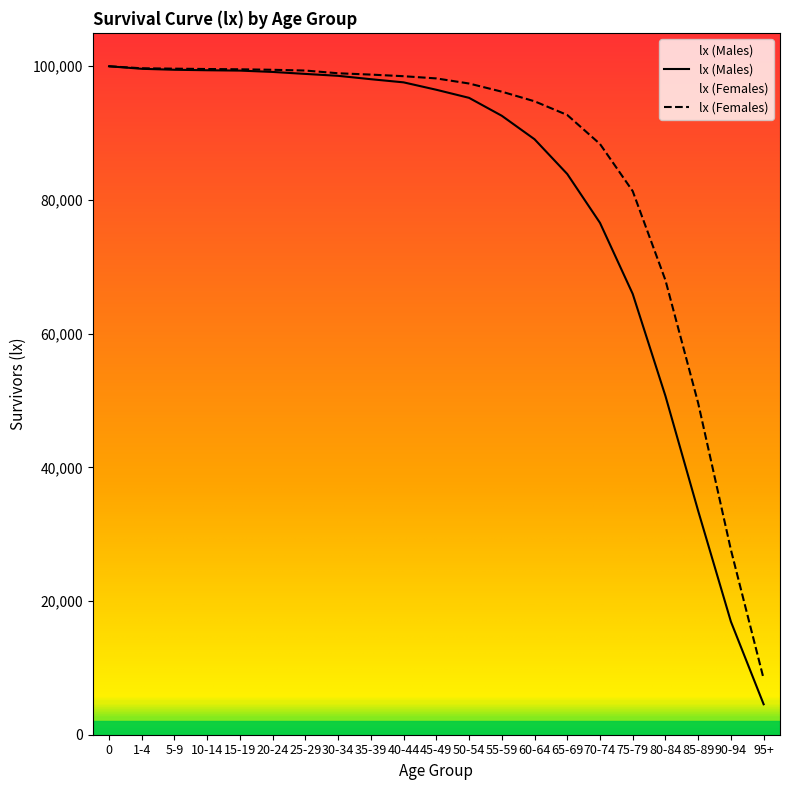

List the labels in order of value, largest first.

0, 1-4, 5-9, 10-14, 15-19, 20-24, 25-29, 30-34, 35-39, 40-44, 45-49, 50-54, 55-59, 60-64, 65-69, 70-74, 75-79, 80-84, 85-89, 90-94, 95+